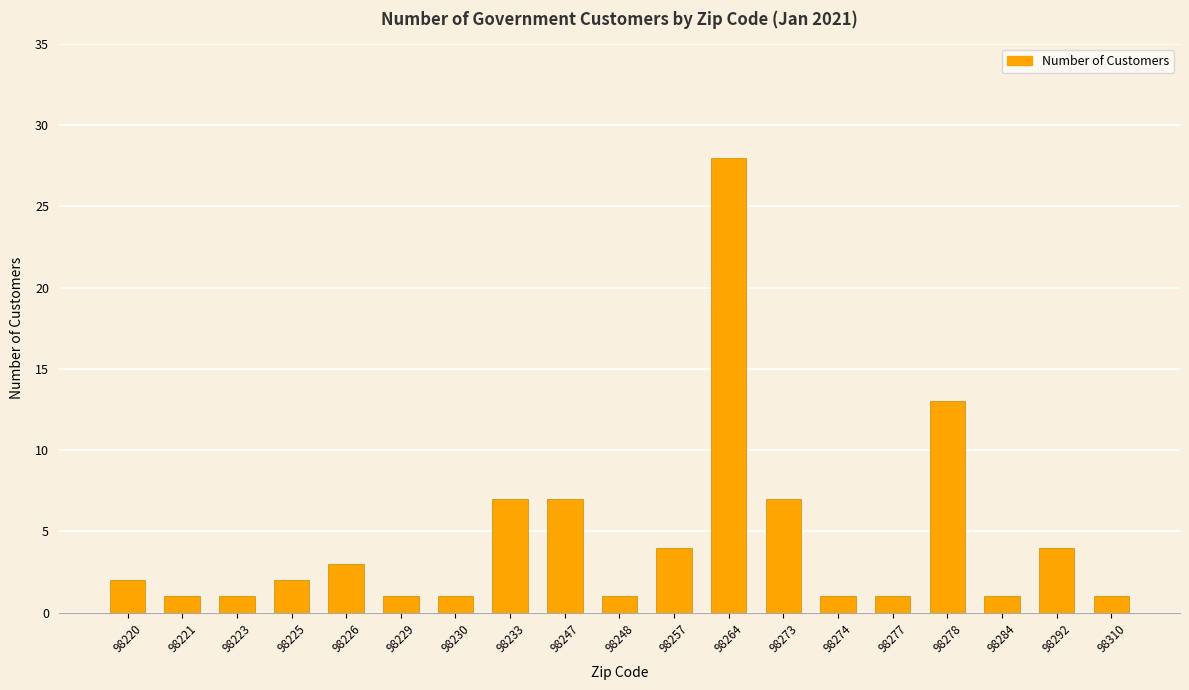

What is the change in value from 98221 to 98264?

+27